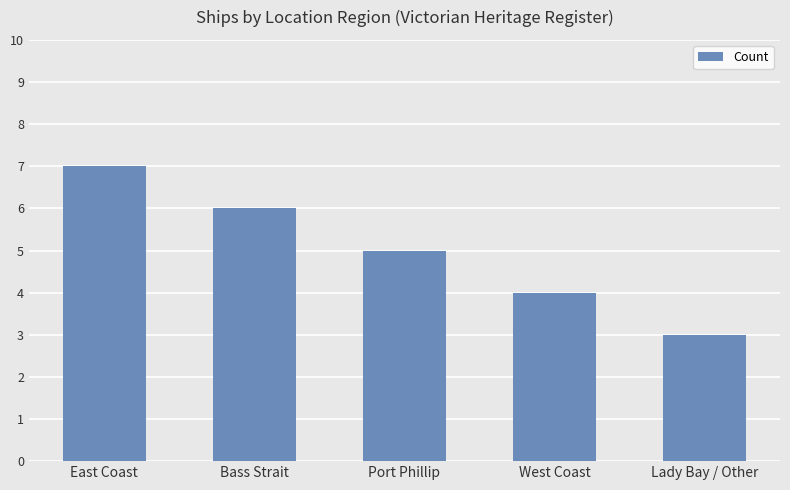

How many data points are less than 5?

2